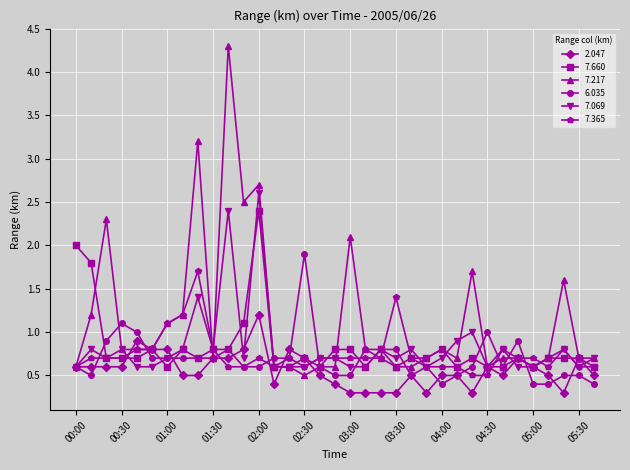

What is the value of the 7.660 point at the 4th from the left?

0.7